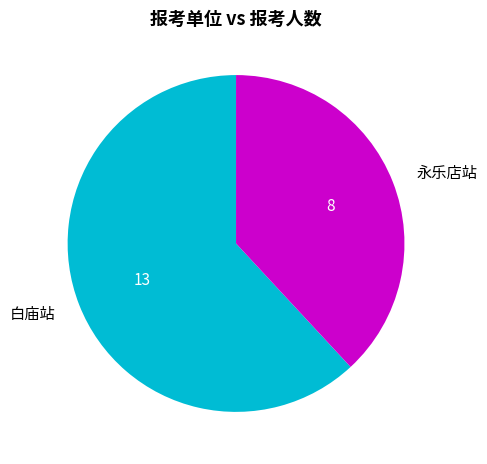

What is the smallest slice in the pie chart?

永乐店站